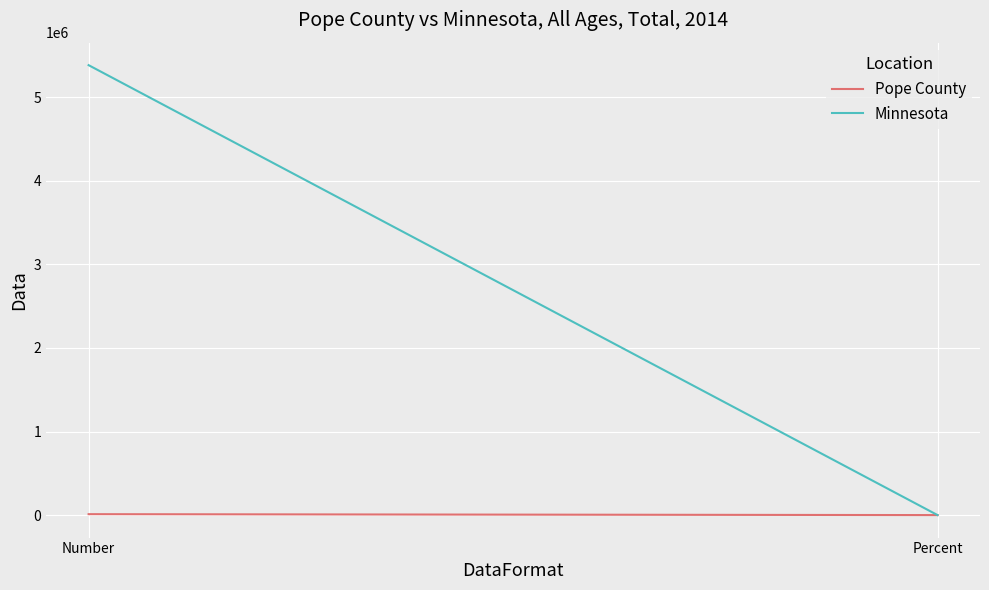

Between Number and Percent, which is larger?

Number